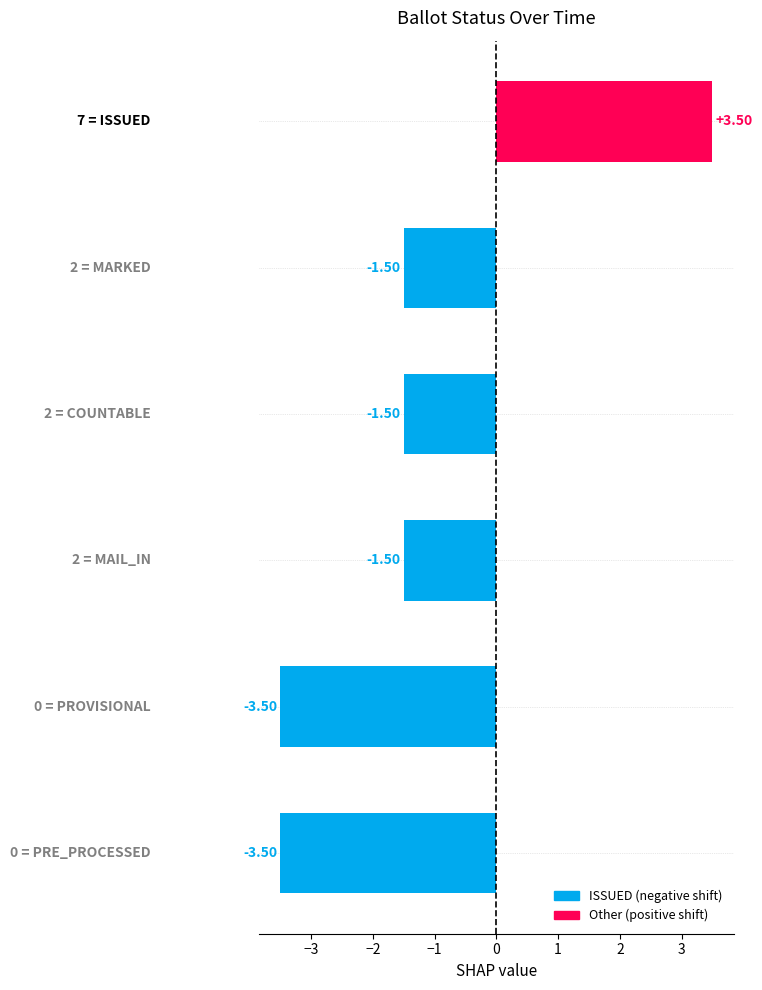

What is the difference between the maximum and minimum values?

7.0